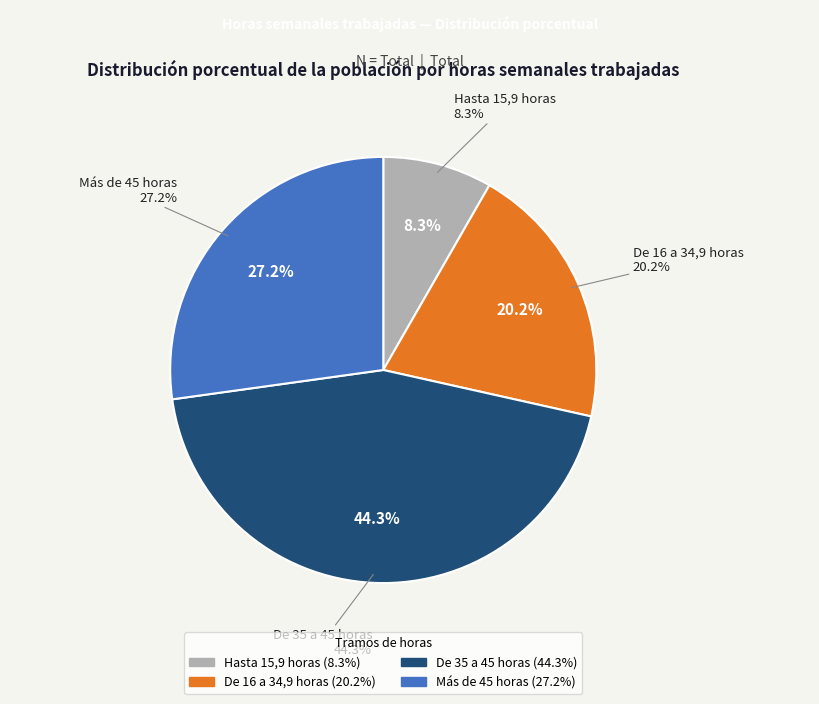

What is the largest slice in the pie chart?

De 35 a 45 horas